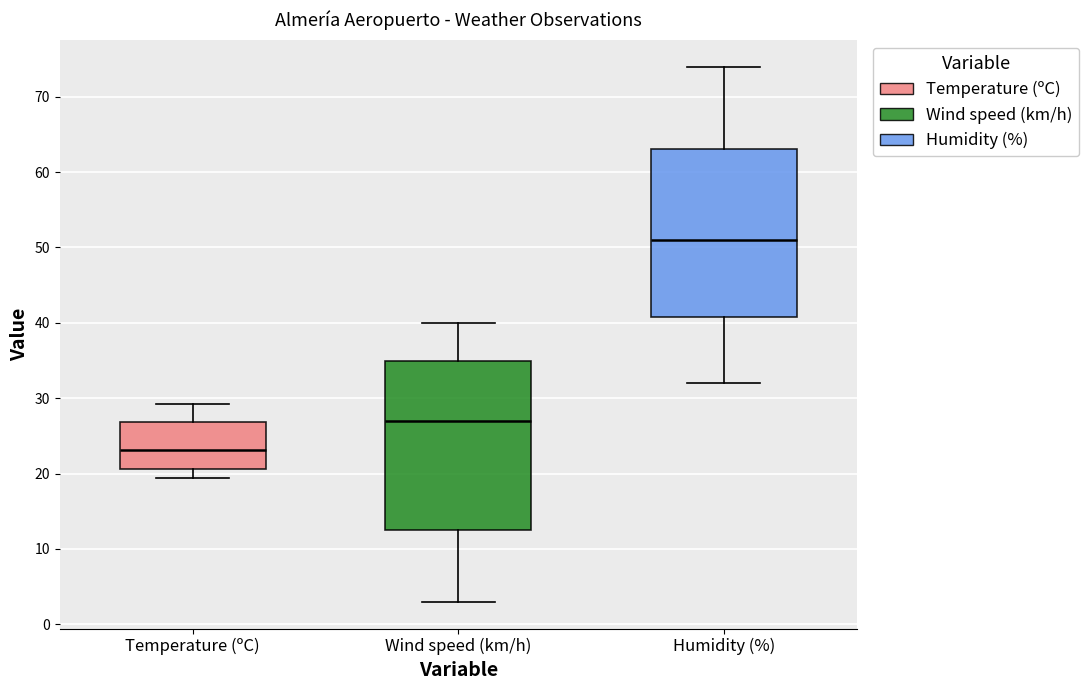

Which box has the highest median line?

Humidity (%)